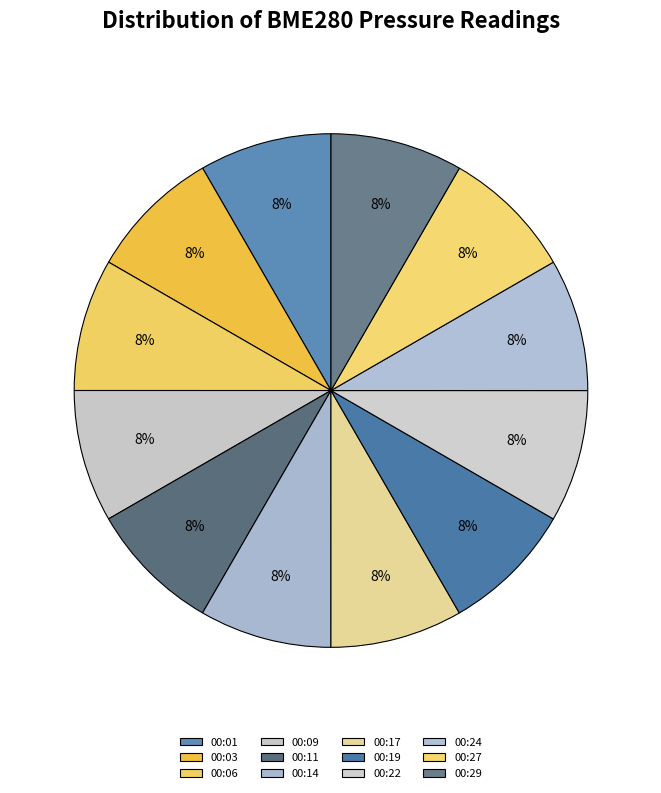

What is the largest slice in the pie chart?

00:17